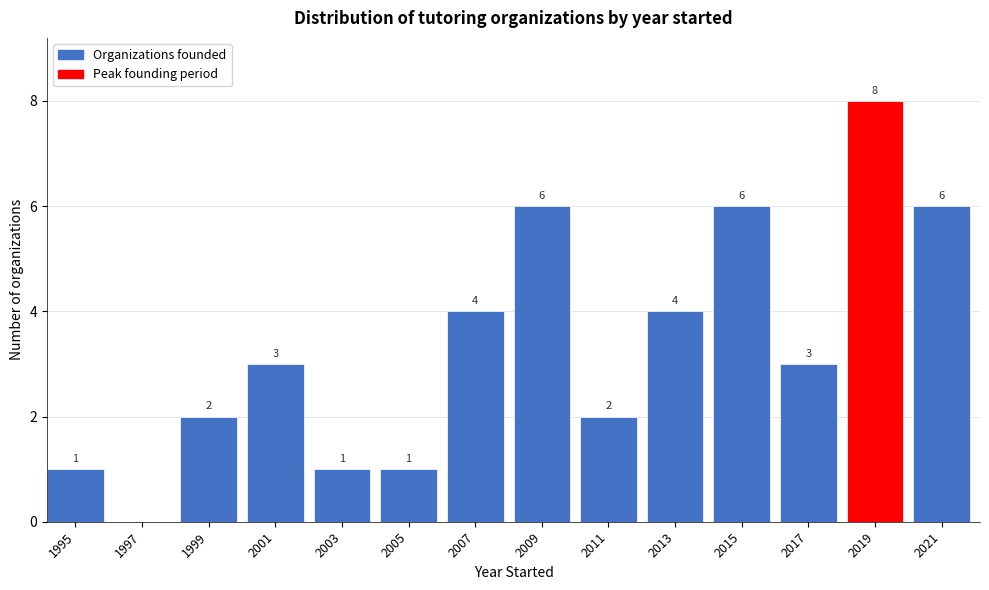

Reading left to right, what are all the values shown in this chart?

1995=1	1997=0	1999=2	2001=3	2003=1	2005=1	2007=4	2009=6	2011=2	2013=4	2015=6	2017=3	2019=8	2021=6